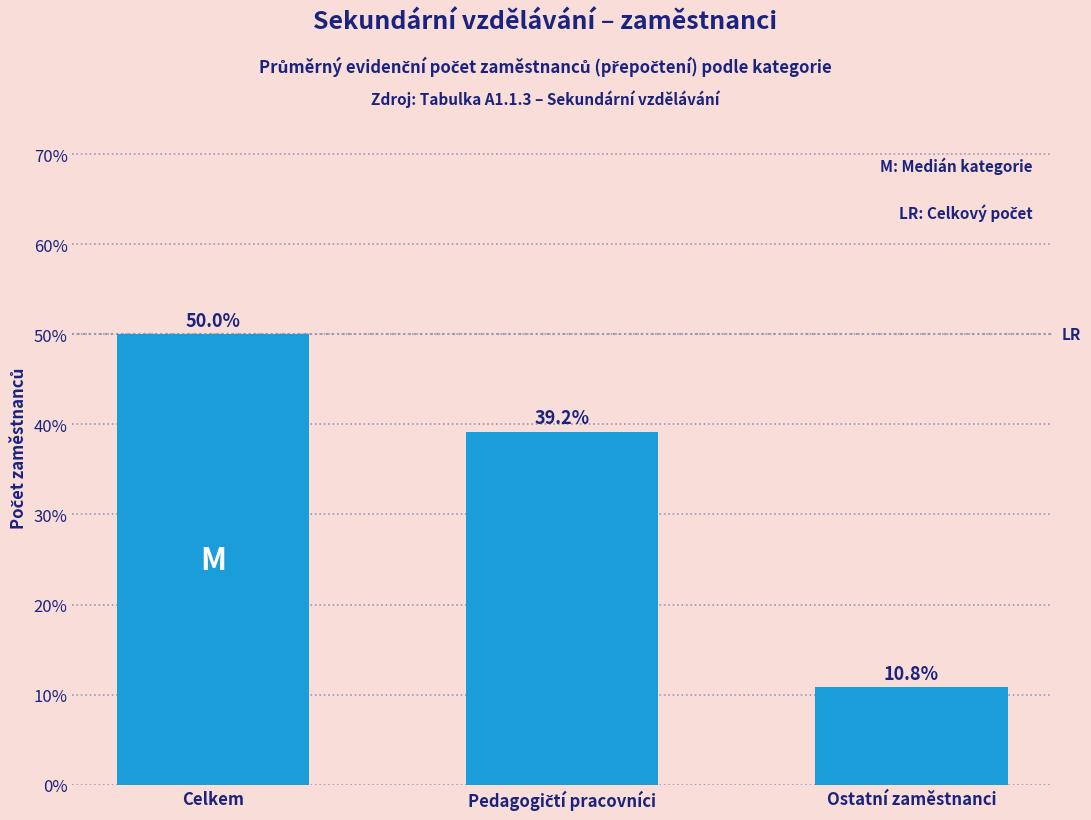

Reading left to right, list all the values displayed in this chart.

50.0	39.2	10.8